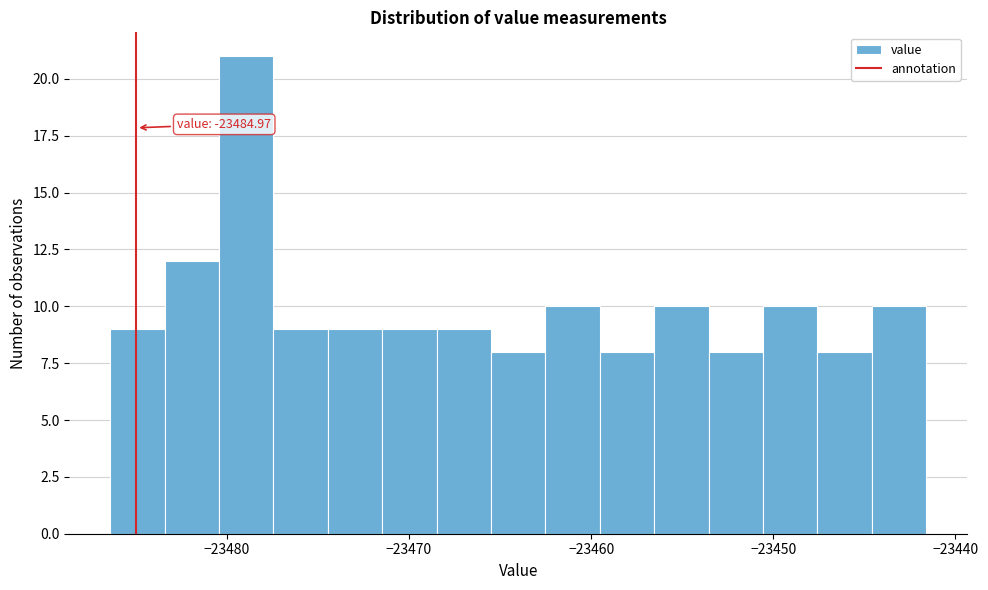

Around what value on the x-axis is the tallest bar? Give the approximate position of its centre, as read against the axis.

-23479